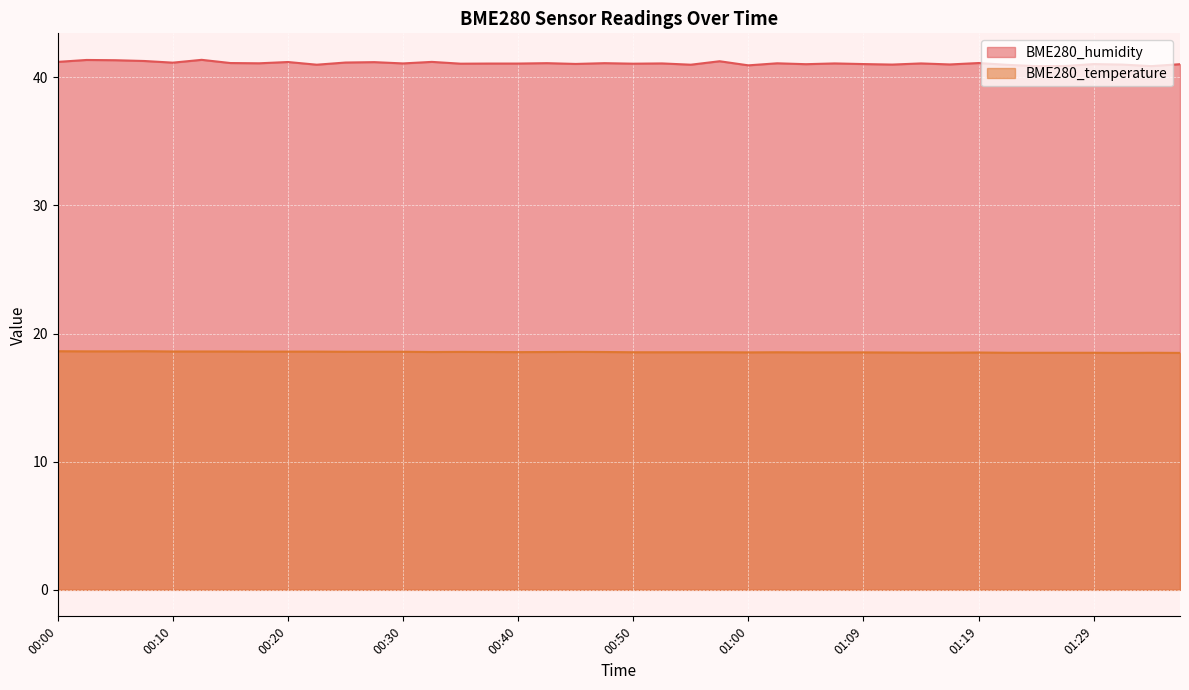

How many BME280_temperature values are between 18 and 19?

40